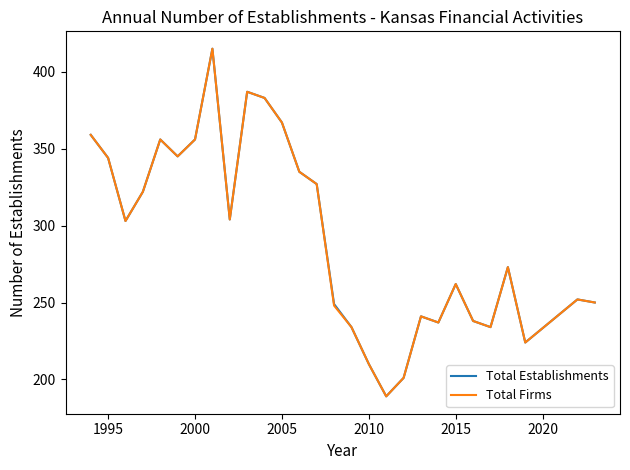

Does the chart display data point markers on the line(s)?

No